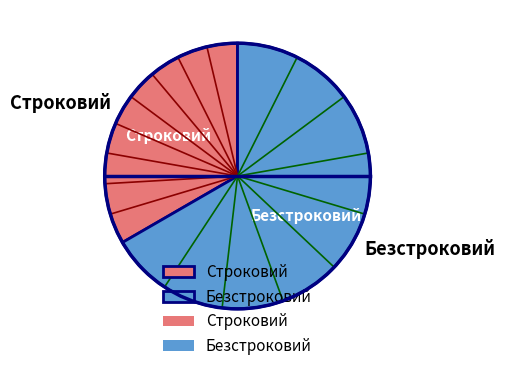

Rank the categories by value from lowest to highest.

Строковий, Безстроковий